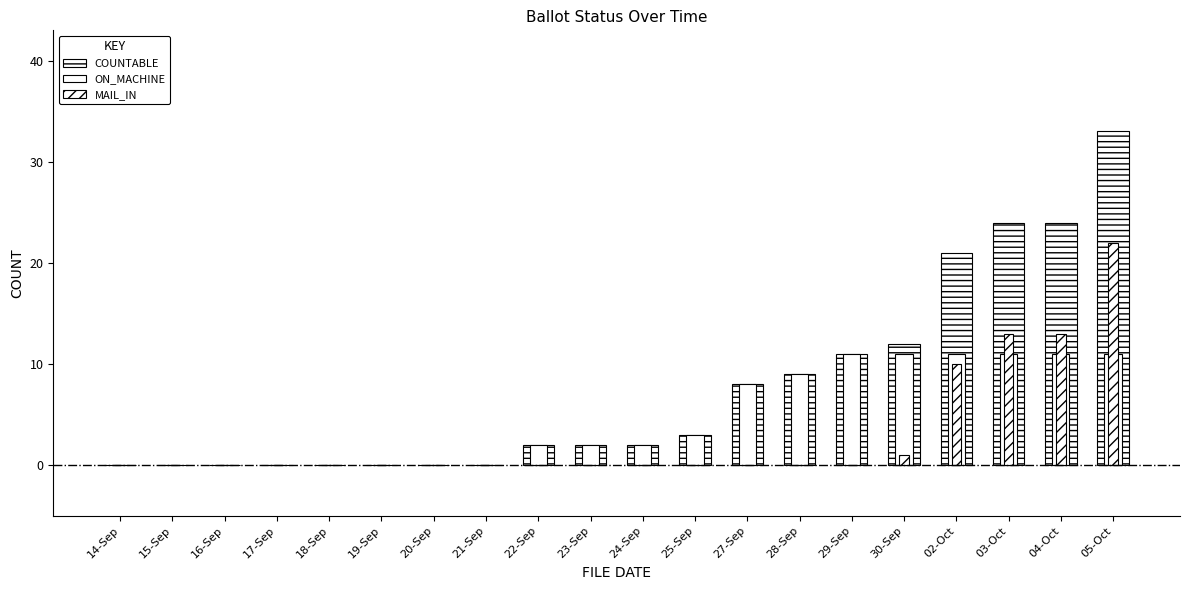

The value of COUNTABLE at 22-Sep is 3. True or false?

False